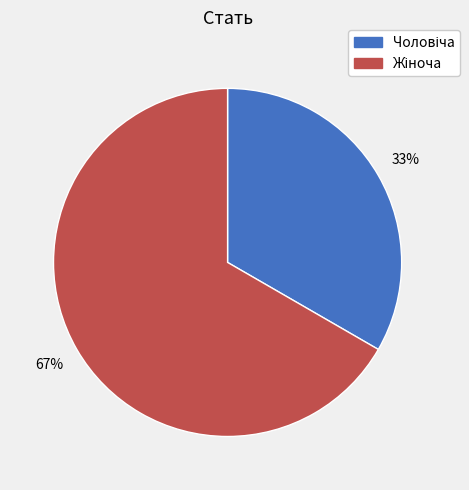

Is there a majority slice in this chart?

Yes